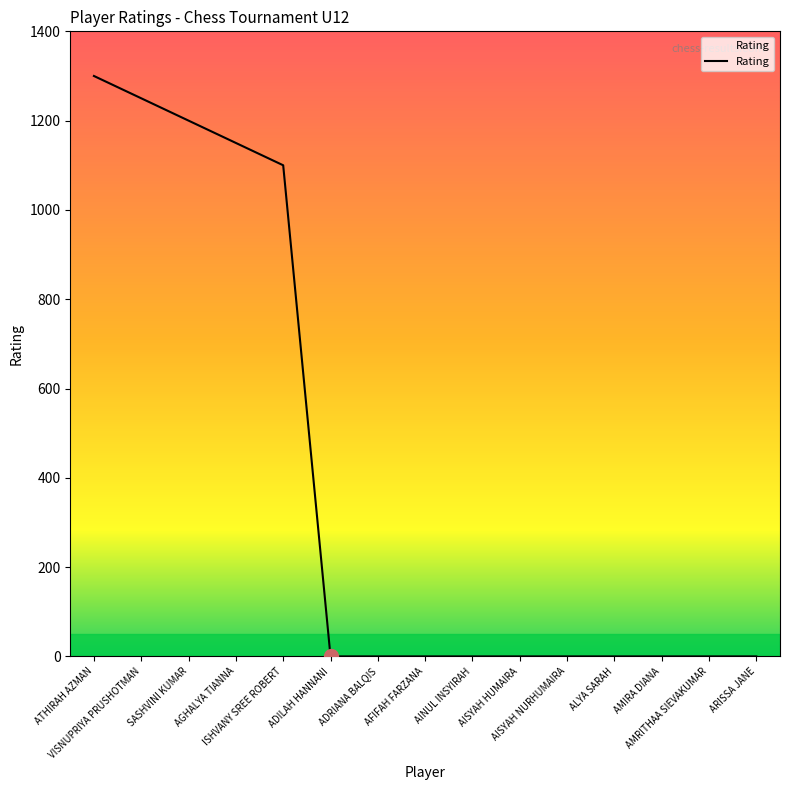

What is the difference between the maximum and minimum values?

1300